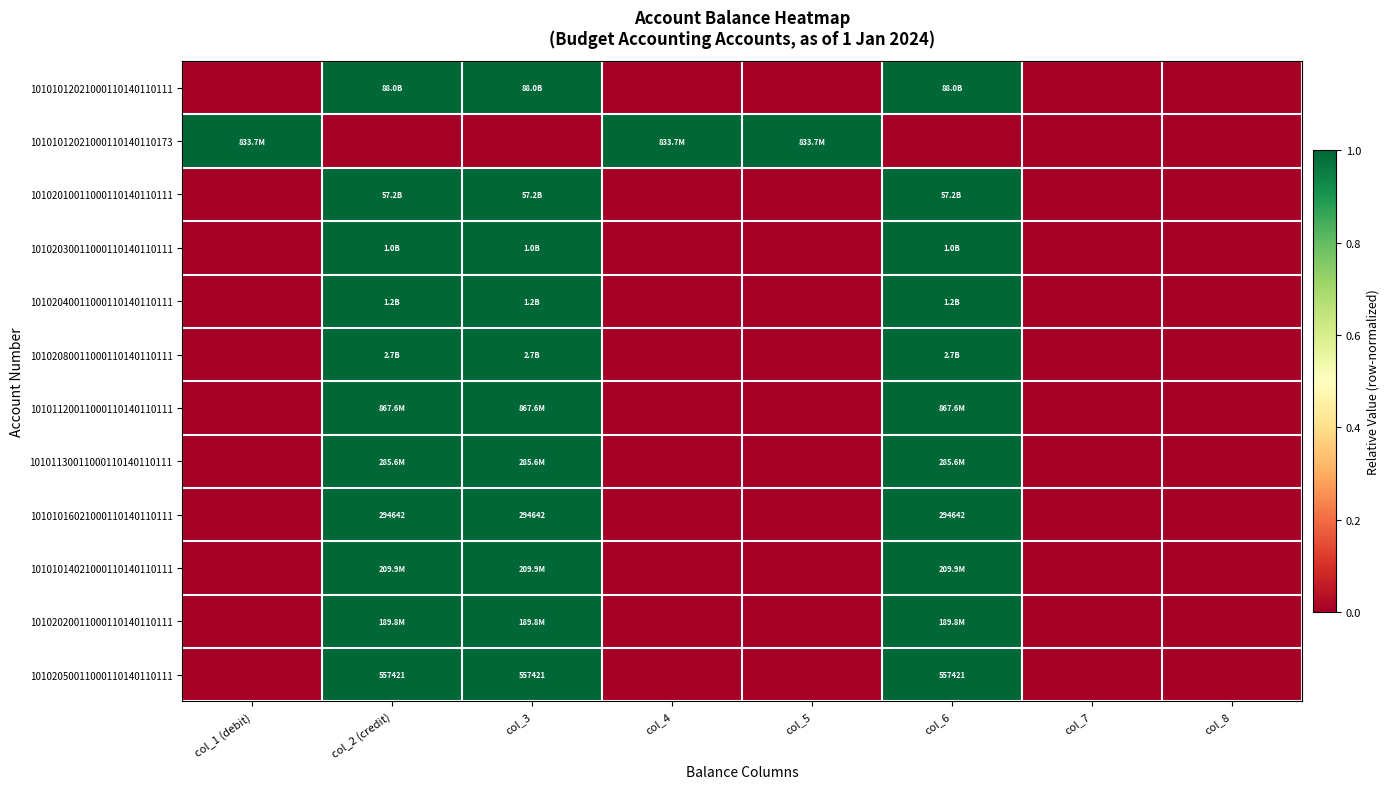

The 10102050011000110140110111 series shows 933309 at col_2 (credit). True or false?

False